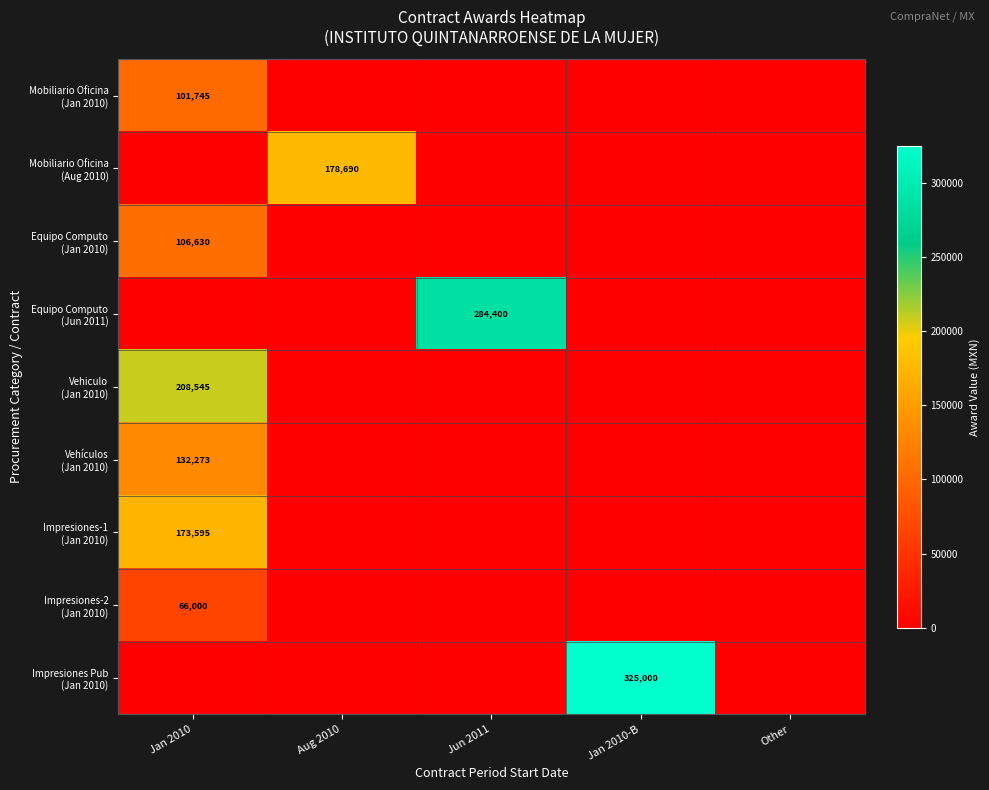

At how many categories does at least one series exceed 209611?

2